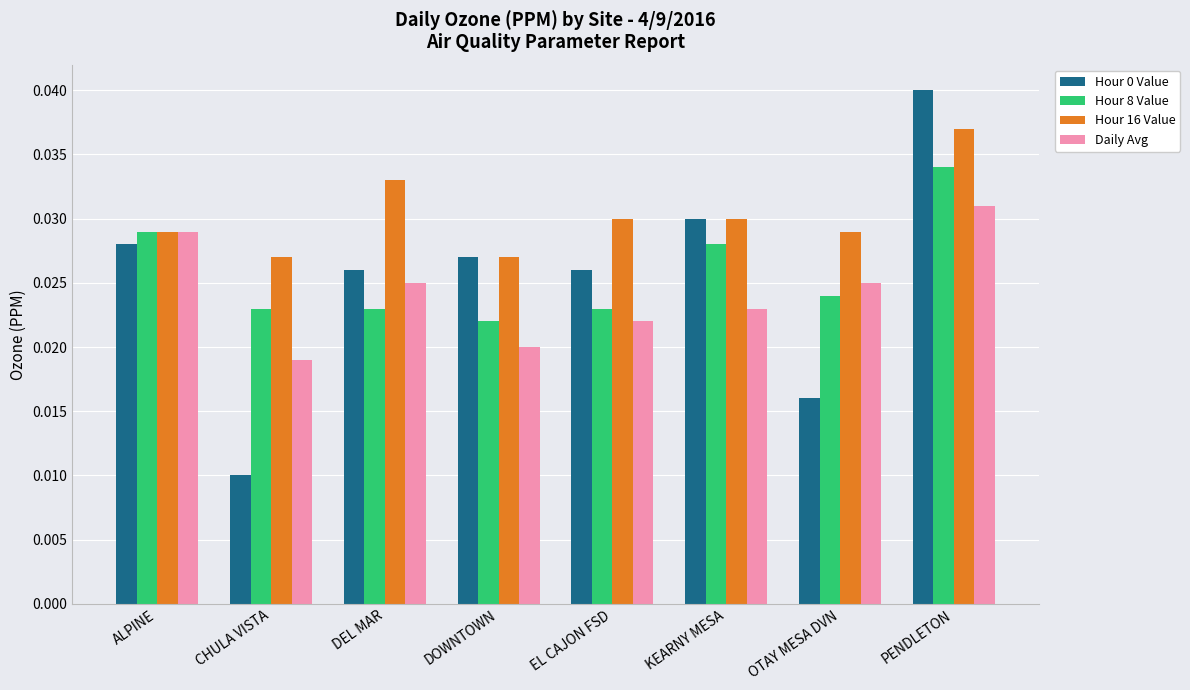

What is the label of the 2nd bar from the left?

CHULA VISTA